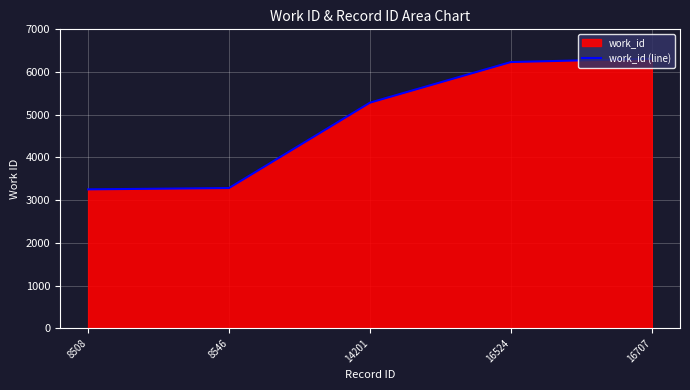

What is the value of the 1st point from the left?

3253